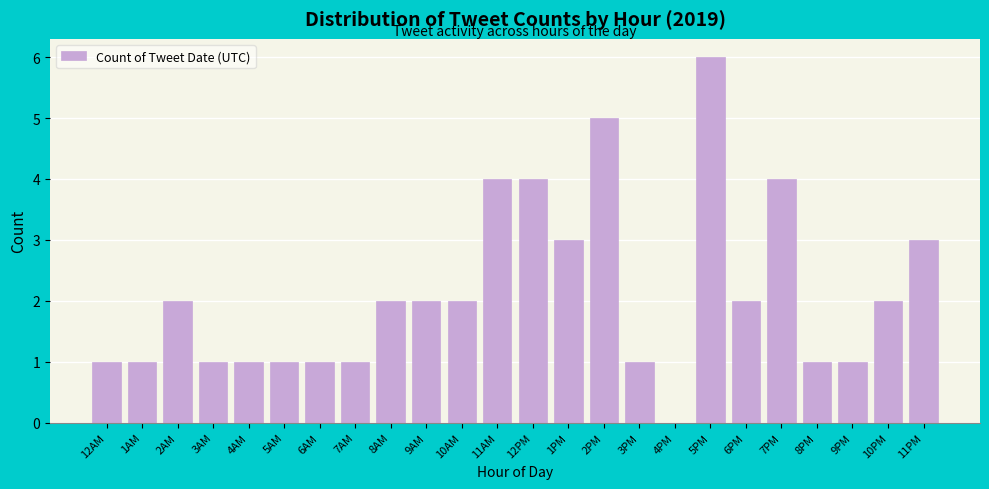

Reading left to right, transcribe all the data shown in this chart.

12AM=1	1AM=1	2AM=2	3AM=1	4AM=1	5AM=1	6AM=1	7AM=1	8AM=2	9AM=2	10AM=2	11AM=4	12PM=4	1PM=3	2PM=5	3PM=1	4PM=0	5PM=6	6PM=2	7PM=4	8PM=1	9PM=1	10PM=2	11PM=3